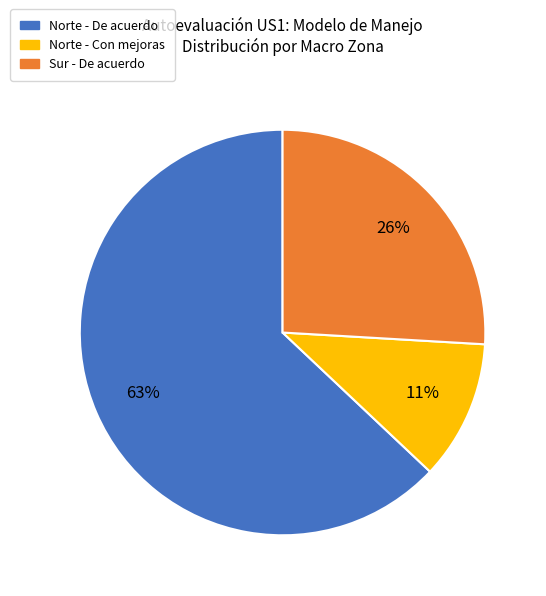

To the nearest percent, what is the average slice percentage?

33%